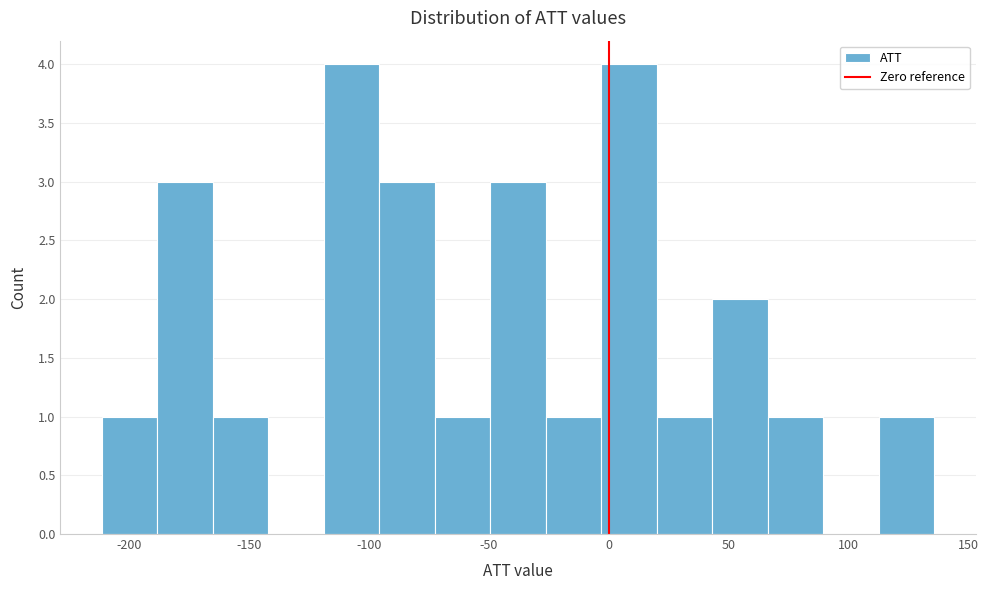

Reading left to right, transcribe this chart: for each bar, give the range it covers on the x-axis and its height. Neither the bar edges nor the heights are printed on the chart, so give them approximately, as read against the axes.

-210 to -190: 1
-190 to -165: 3
-165 to -140: 1
-140 to -120: 0
-120 to -95: 4
-95 to -75: 3
-75 to -50: 1
-50 to -25: 3
-25 to -5: 1
-5 to 20: 4
20 to 45: 1
45 to 65: 2
65 to 90: 1
90 to 115: 0
115 to 135: 1